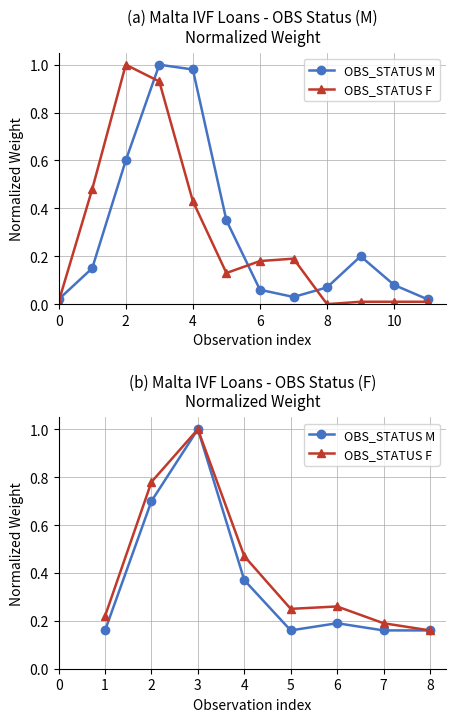

What is the value of the OBS_STATUS M point at the 8th from the left?

0.2